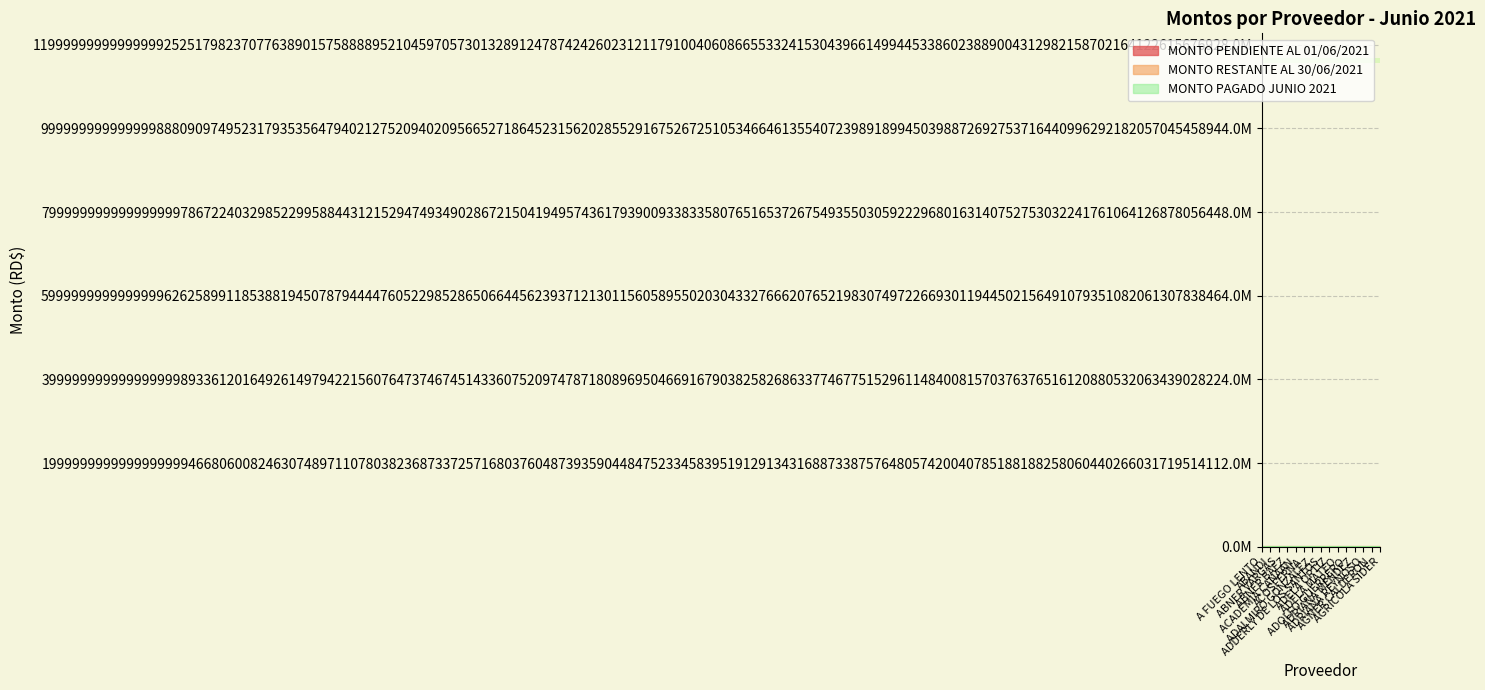

Reading left to right, extract all data points from this chart.

MONTO PENDIENTE AL 01/06/2021: 7454404.8	6355711.0	5556583.0	4551539.2	6420454.1	6294928.5	4323723.9	3381542.4	4688231.8	2943378.8	6522900.5	4909952.2	4157401.0	2139536.6	12140369.3
MONTO RESTANTE AL 30/06/2021: 7454404.8	4982244.5	5556583.0	4551539.2	6420454.1	6294928.5	2546143.4	3381542.4	4688231.8	2943378.8	6522900.5	4909952.2	2771600.6	2139536.6	12140369.3
MONTO PAGADO JUNIO 2021: 0.0	1373466.5	0.0	0.0	0.0	0.0	1777580.5	0.0	0.0	0.0	0.0	0.0	1385800.3	0.0	0.0